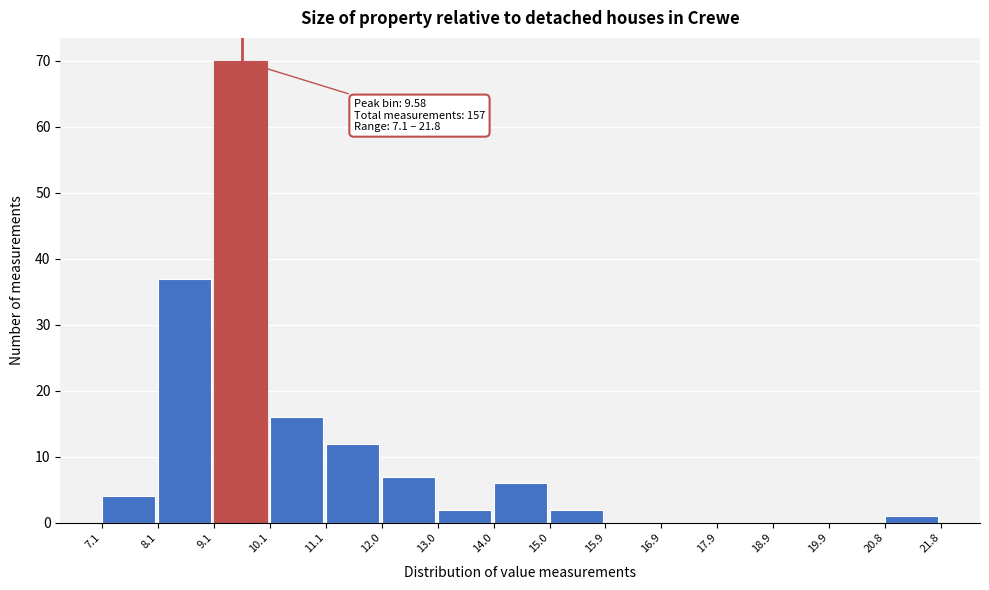

Over which range of the x-axis is the bar tallest?

9.1 to 10.1